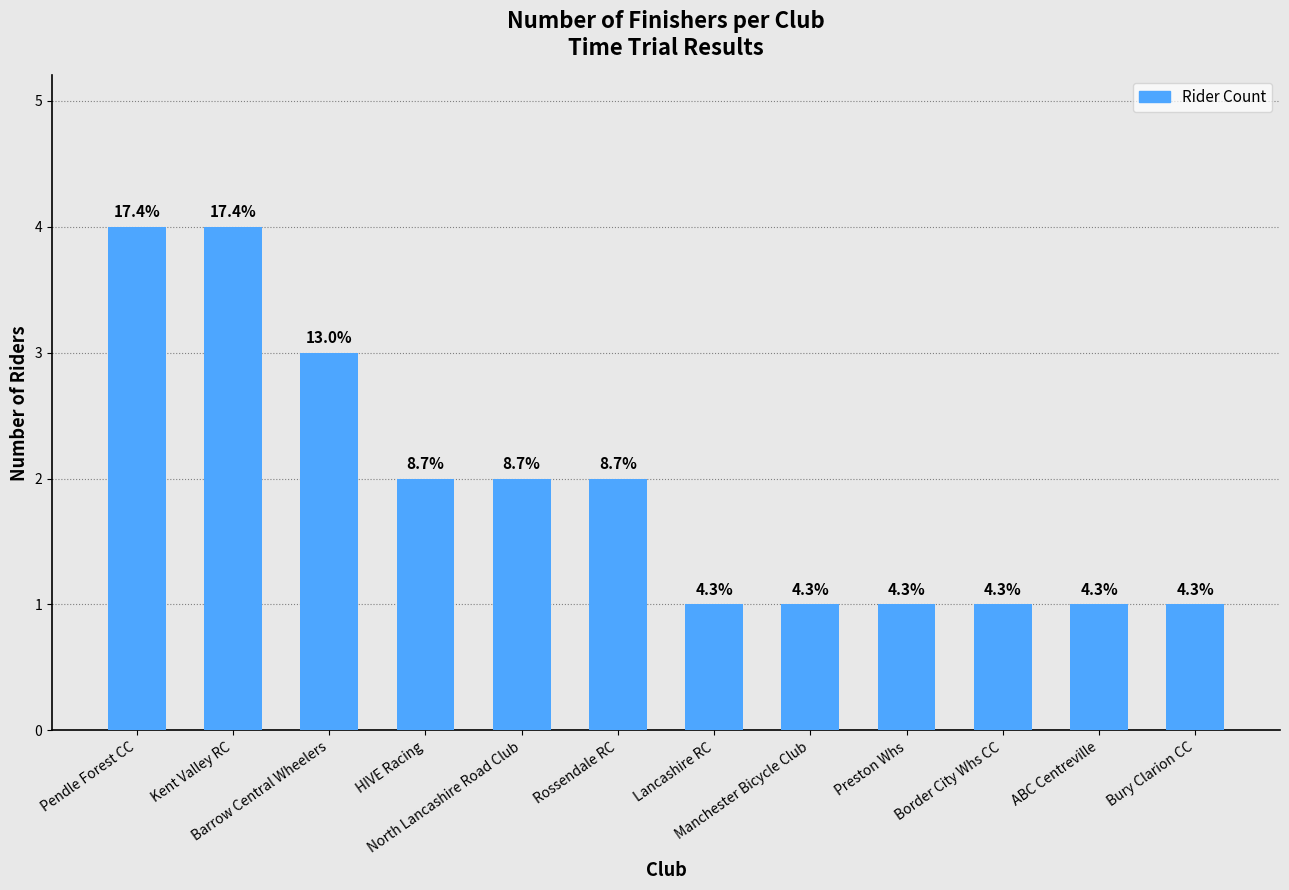

What is the average value?

2